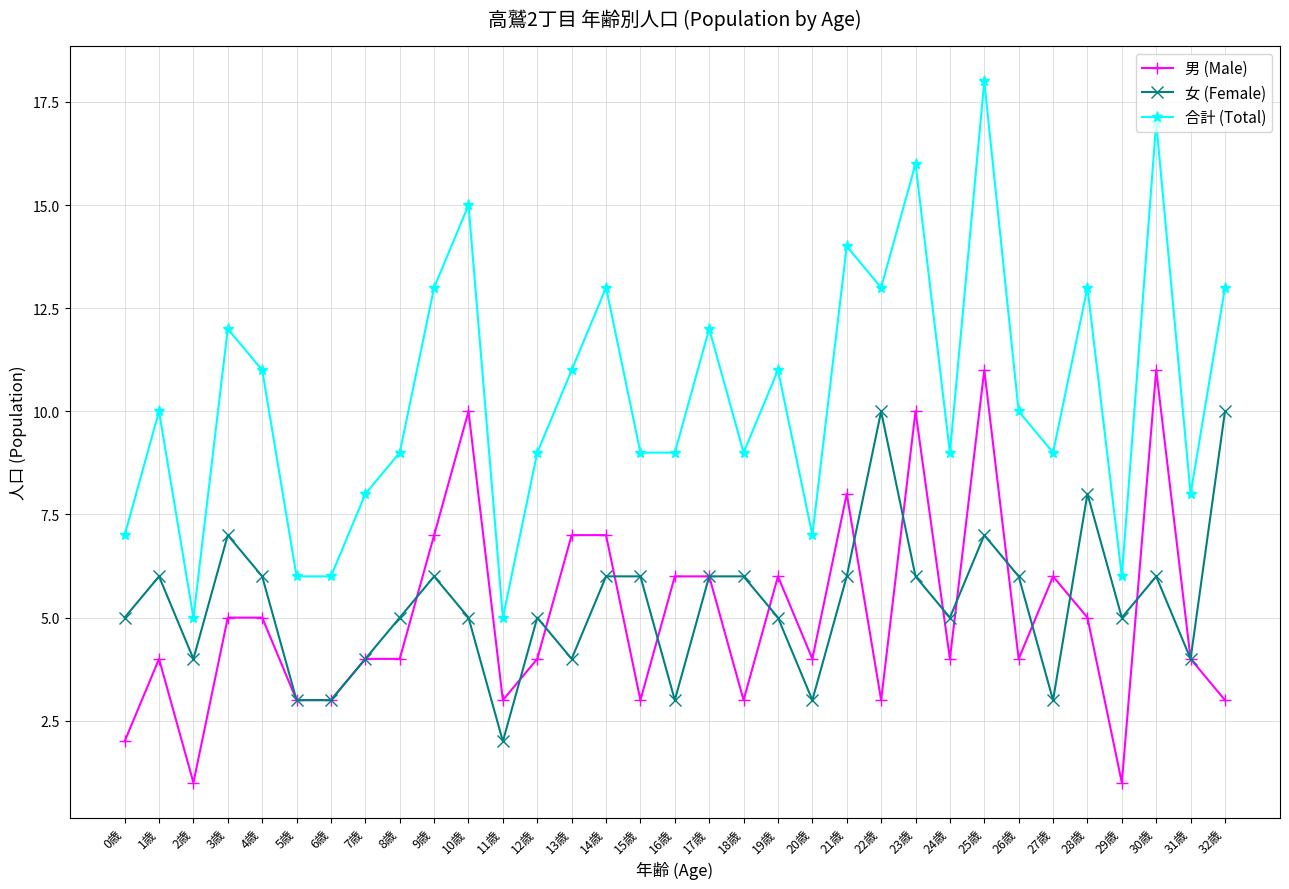

How many lines are shown in the chart?

3